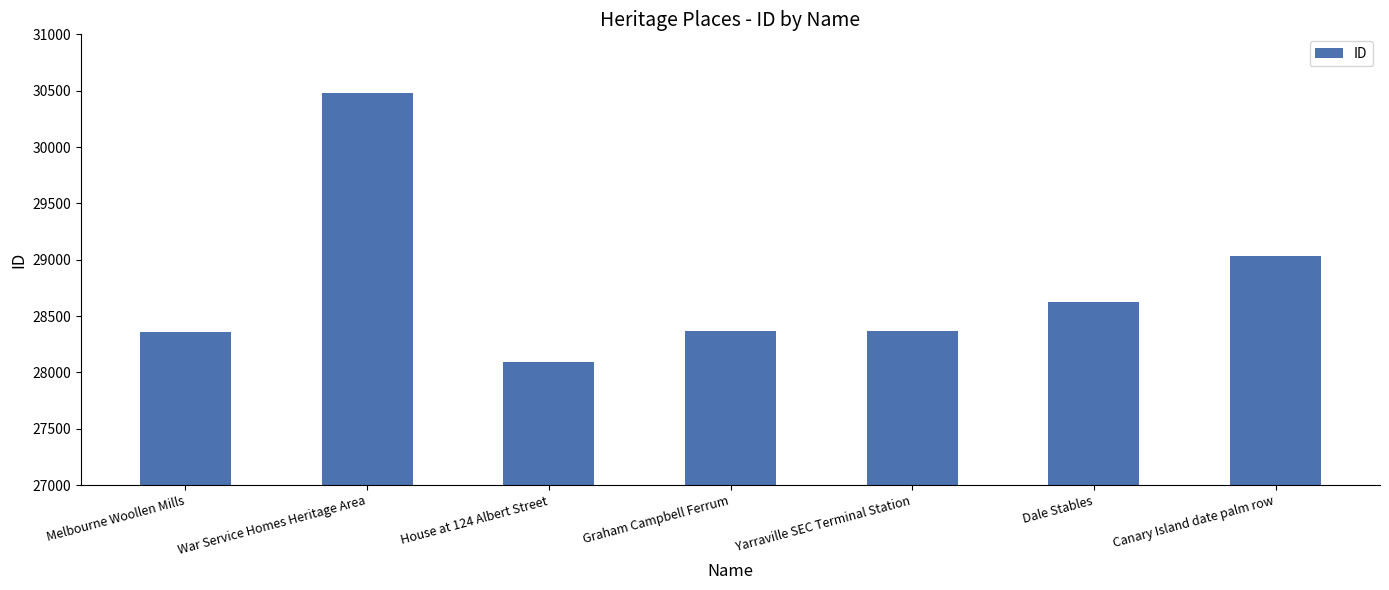

What is the average value?

28760